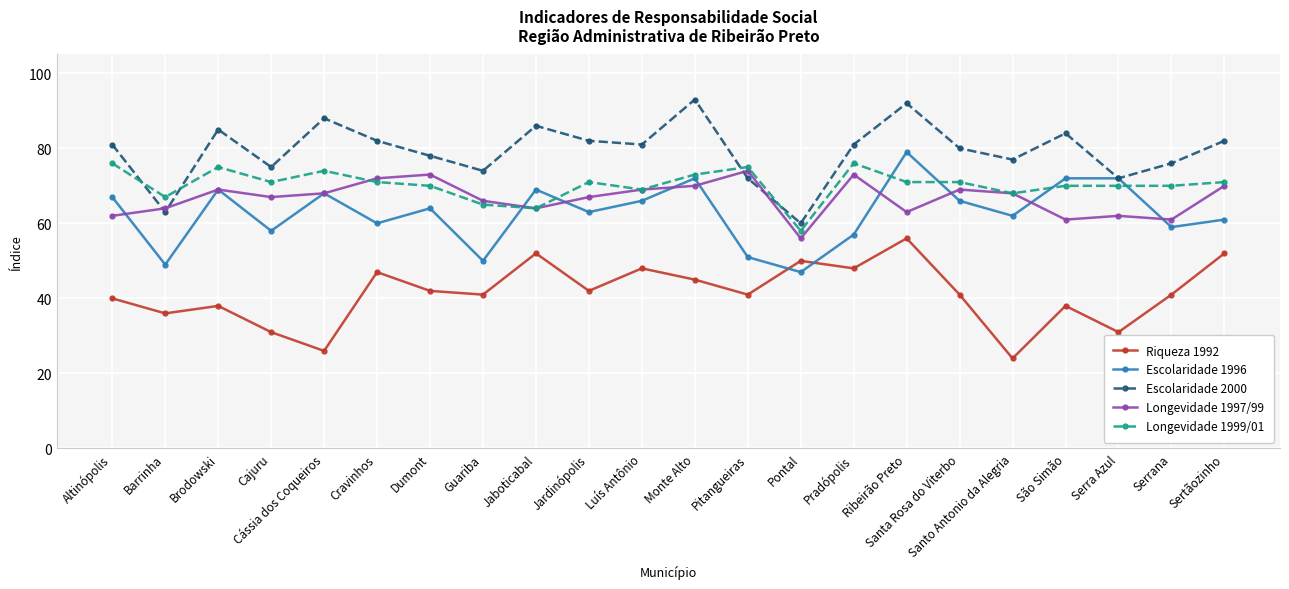

True or false: Escolaridade 2000 and Longevidade 1999/01 intersect in this chart.

True